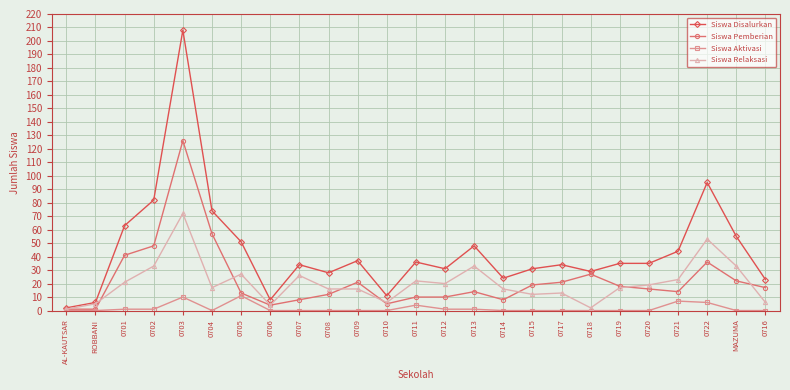

What is the difference between the Siswa Relaksasi values at ROBBANI and 0716?

1